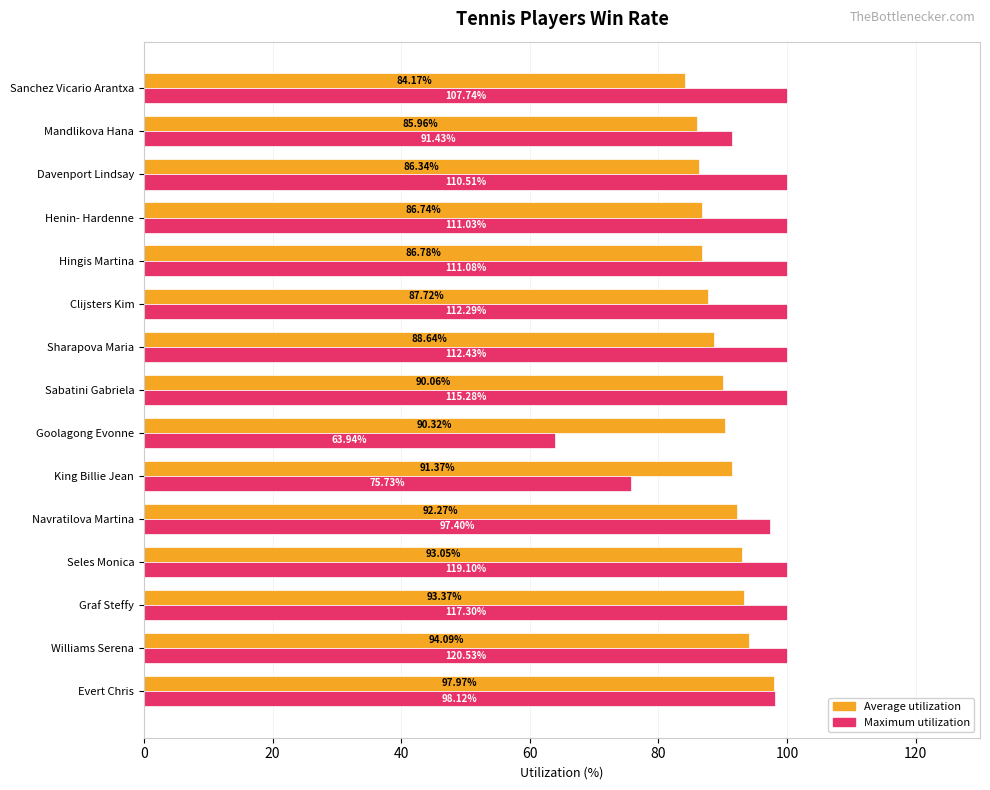

At how many categories does at least one series exceed 91?

14